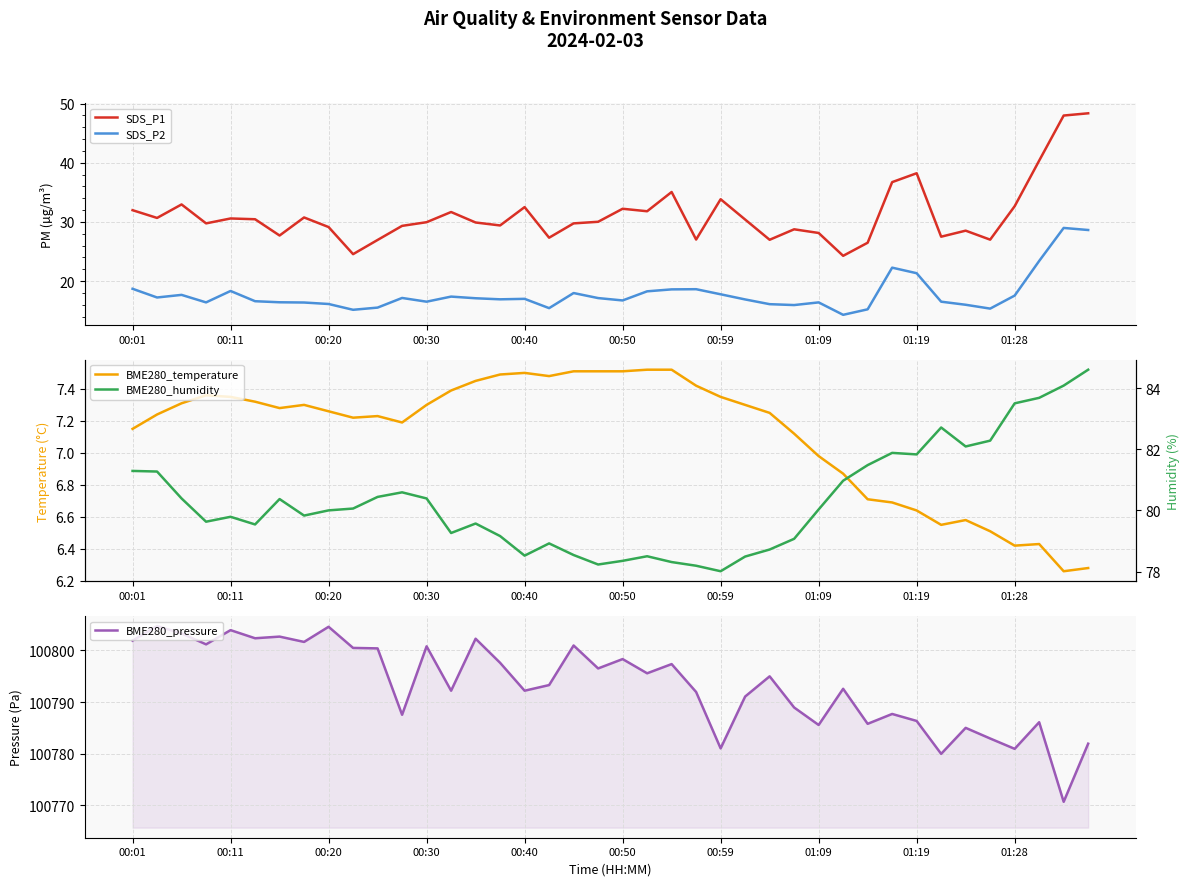

What are all the series names shown in the legend?

SDS_P1, SDS_P2, BME280_temperature, BME280_pressure, BME280_humidity